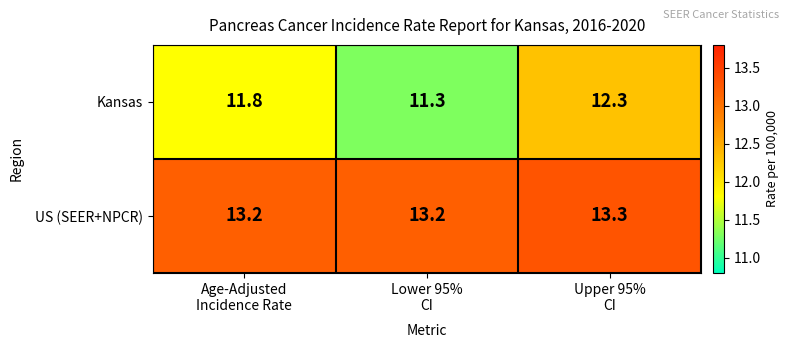

Which series has the widest spread of values?

Kansas